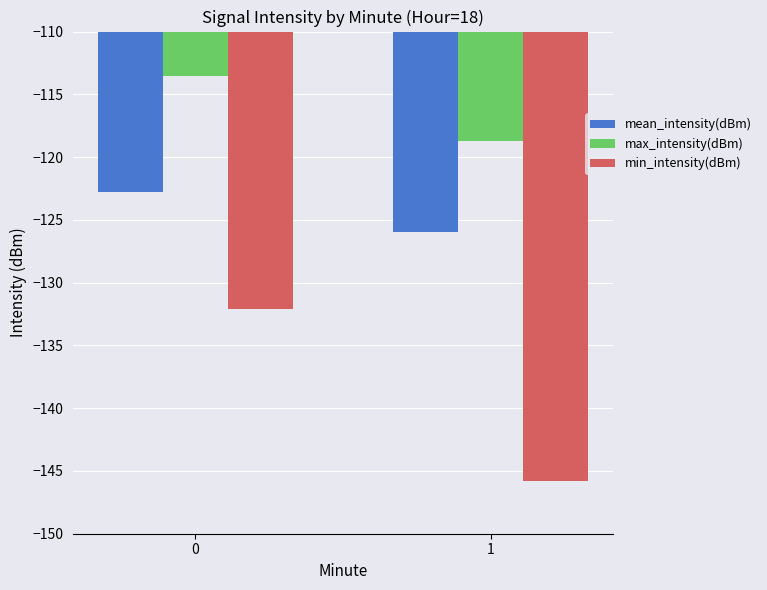

Which series changed the most between 0 and 1?

min_intensity(dBm)